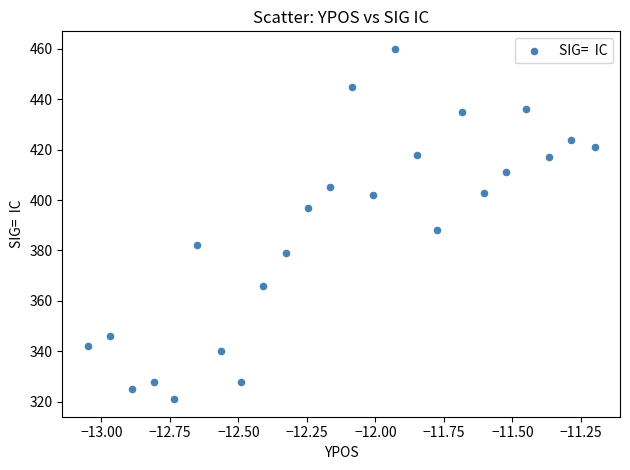

What is the range of Y values (max minus min)?

139